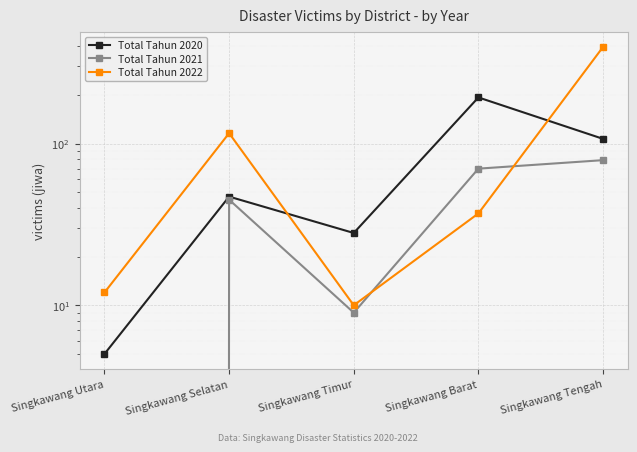

What is the sum of all Total Tahun 2020 values?

380